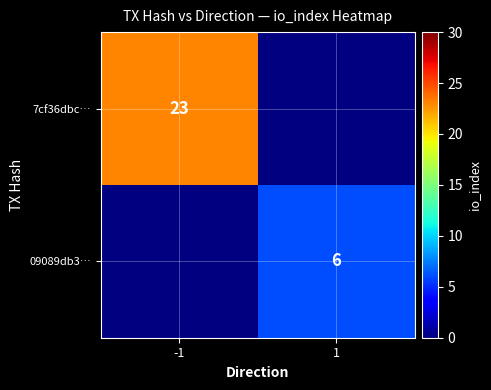

Is it true that 09089db3… equals 6 at 1?

True